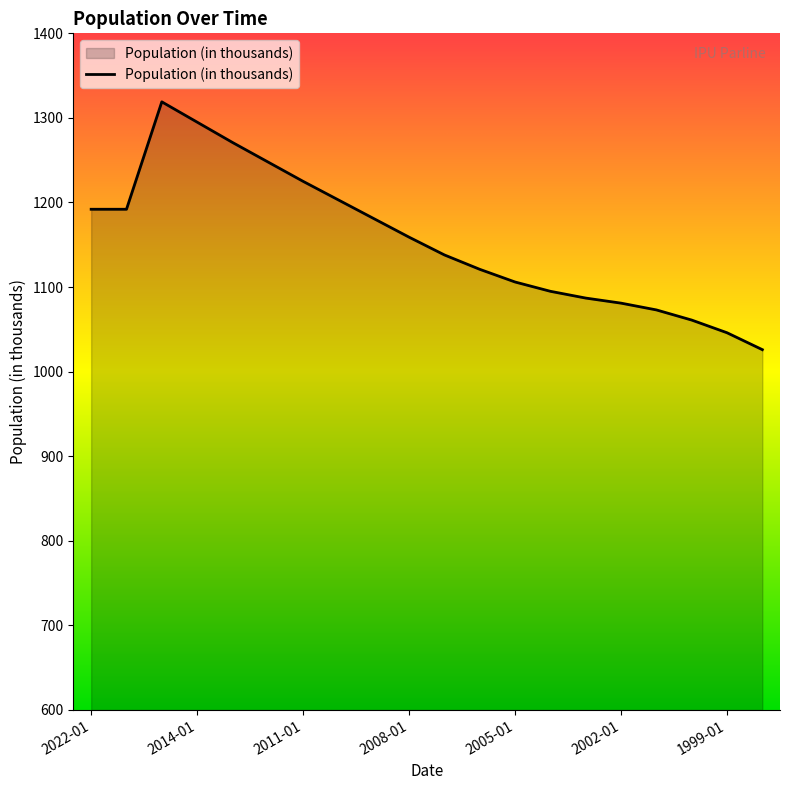

What is the minimum value shown in the chart?

1026